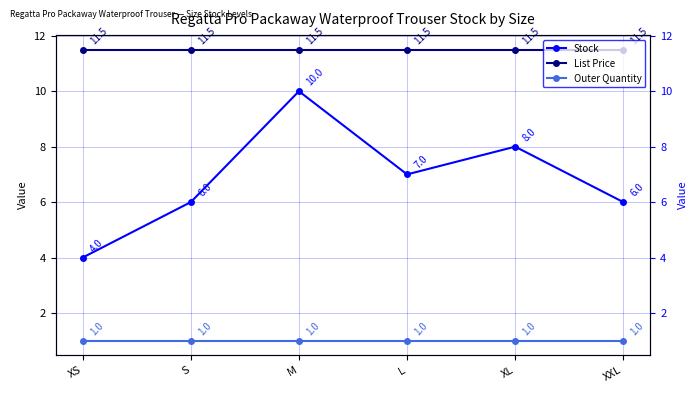

Reading left to right, extract all data points from this chart.

Stock: 4.0	6.0	10.0	7.0	8.0	6.0
List Price: 11.5	11.5	11.5	11.5	11.5	11.5
Outer Quantity: 1.0	1.0	1.0	1.0	1.0	1.0